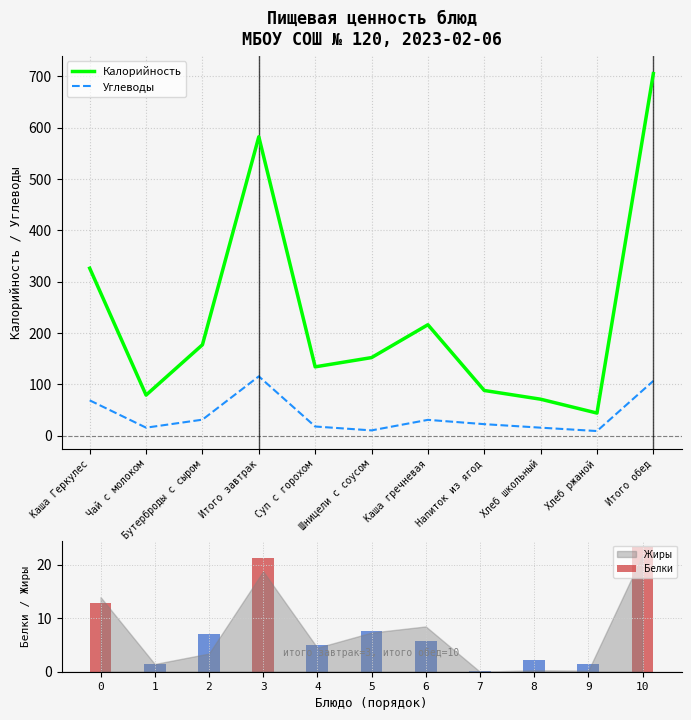

Where is Калорийность nearest to the value 374?

Каша Геркулес